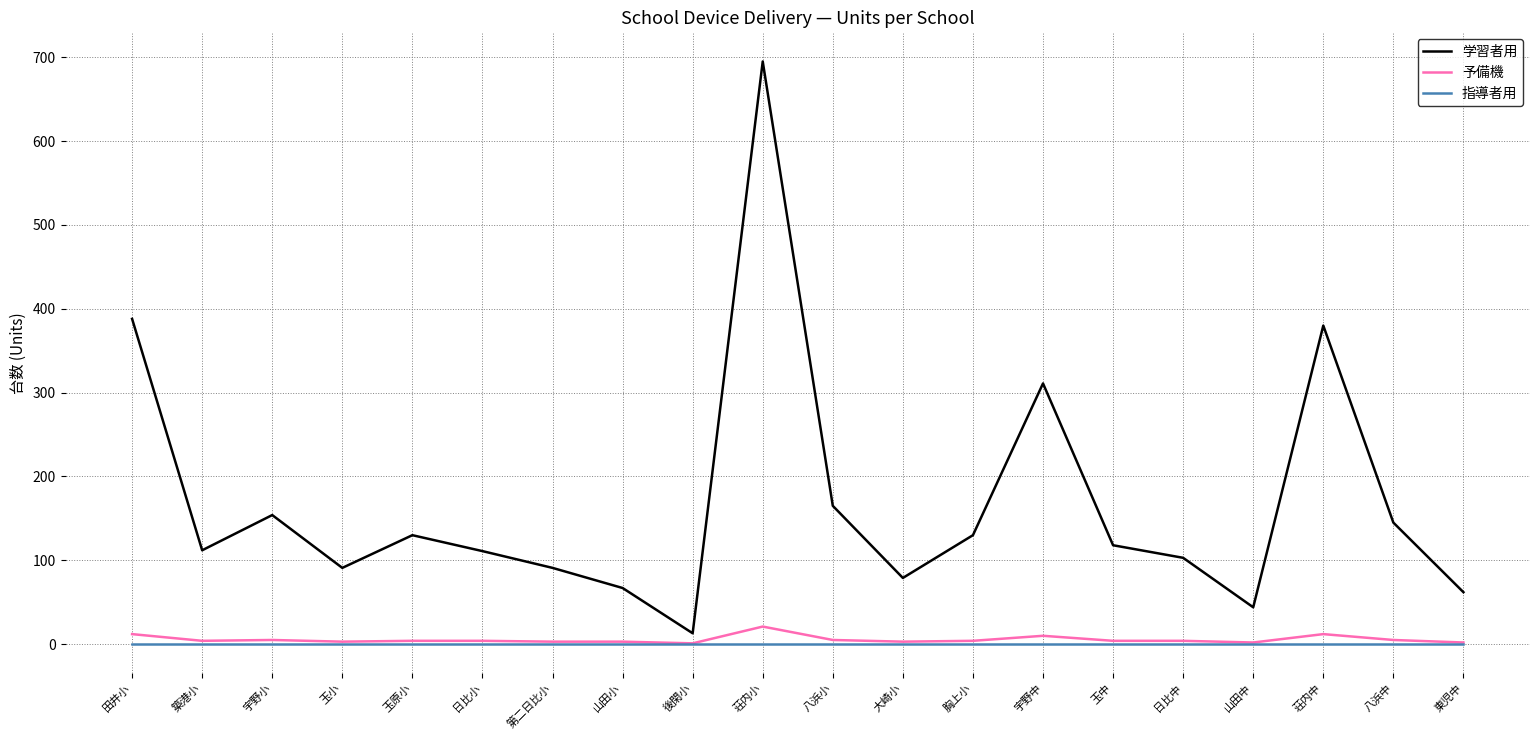

What is the sum of the 学習者用 values at 第二日比小 and 田井小?

479